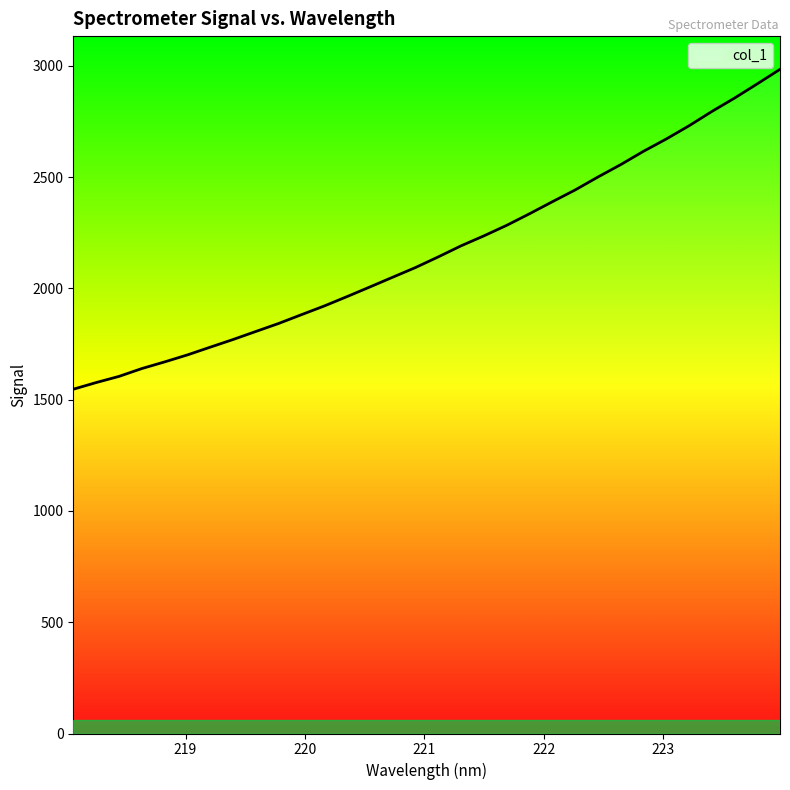

What is the greatest value displayed?

2984.8